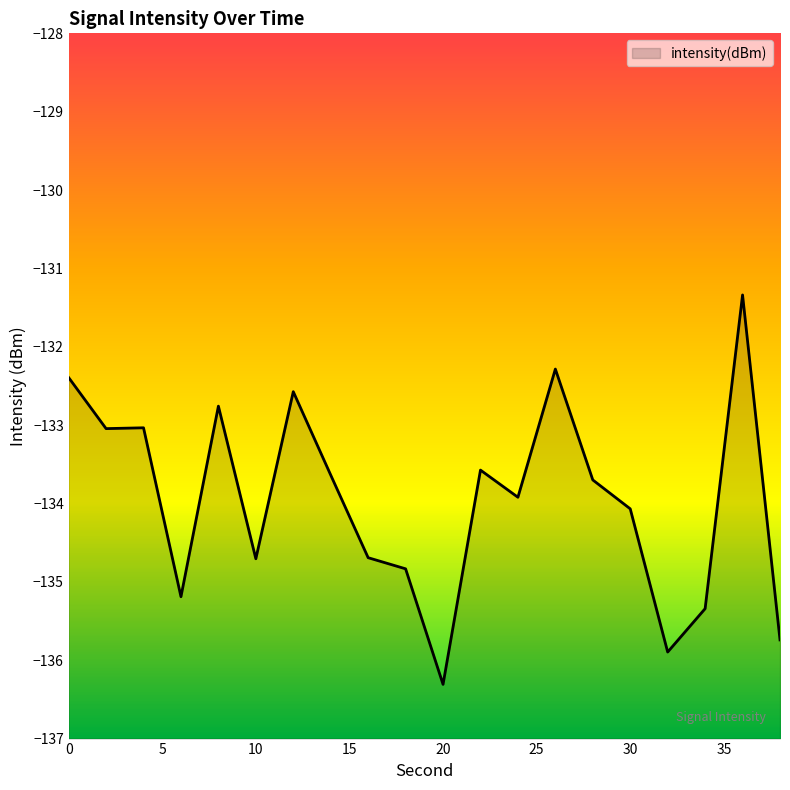

Does the chart have visible grid lines?

No